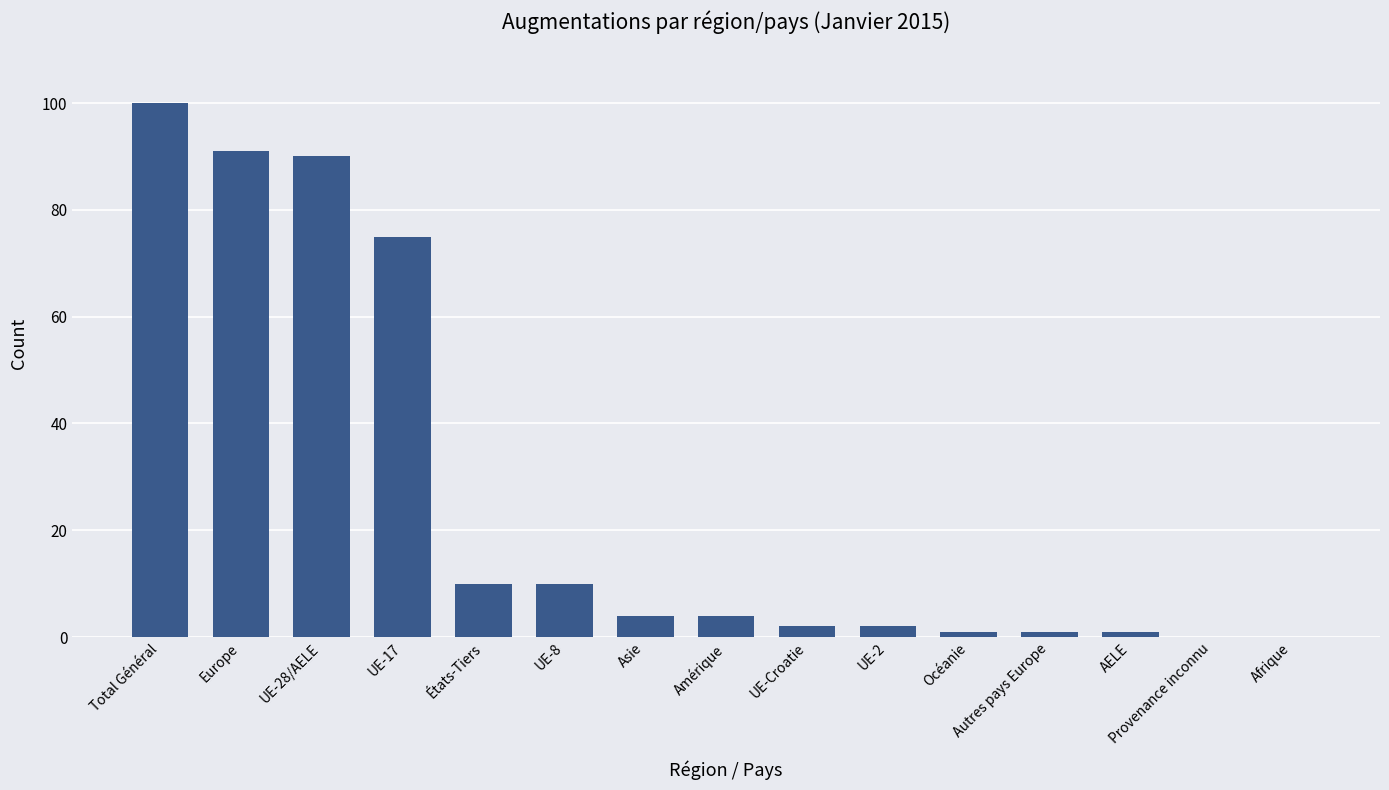

How many categories are shown in the chart?

15